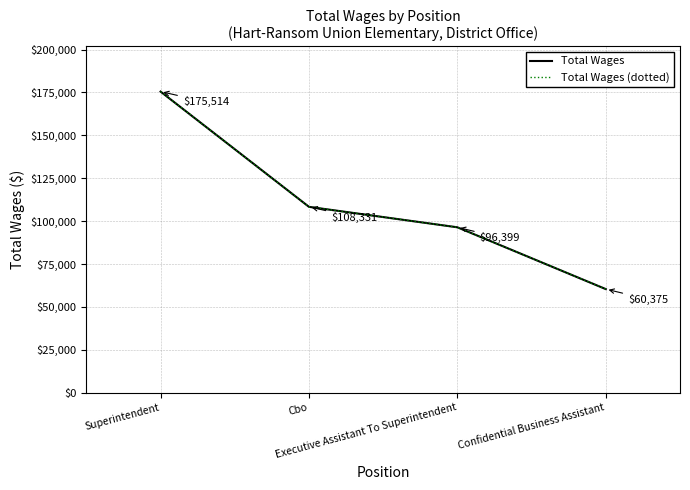

True or false: Total Wages (dotted) and Total Wages cross at least once.

False